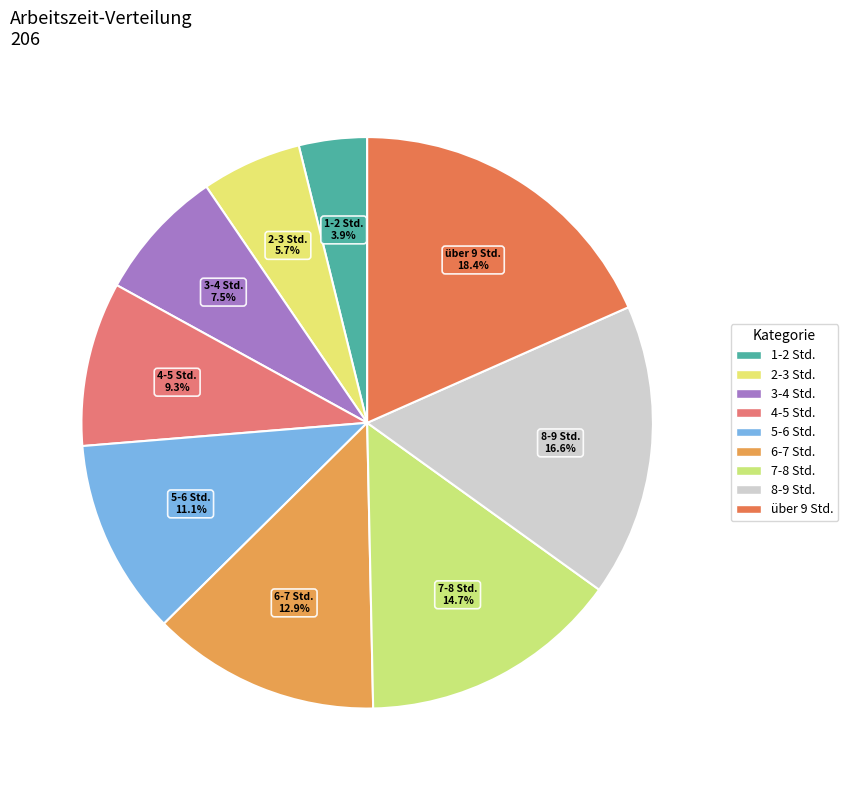

How many slices are in this pie chart?

9